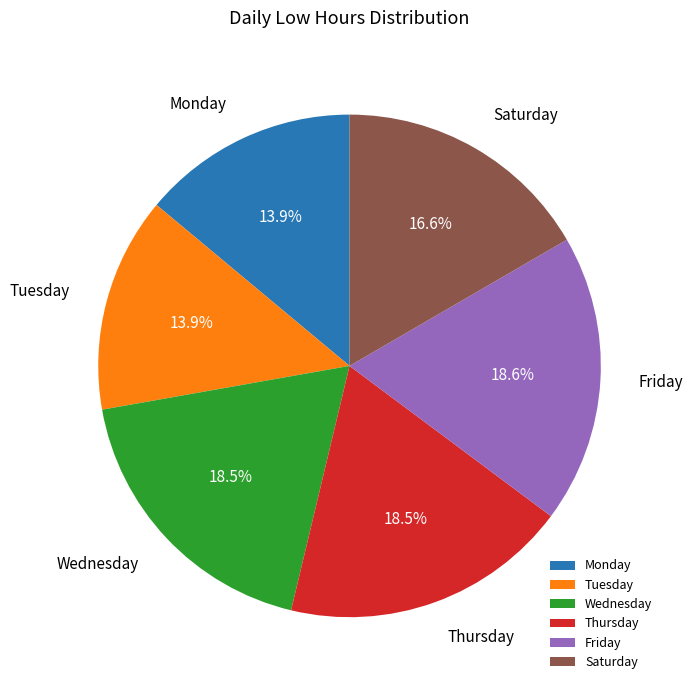

What is the total percentage of Tuesday and Saturday?

30.5%